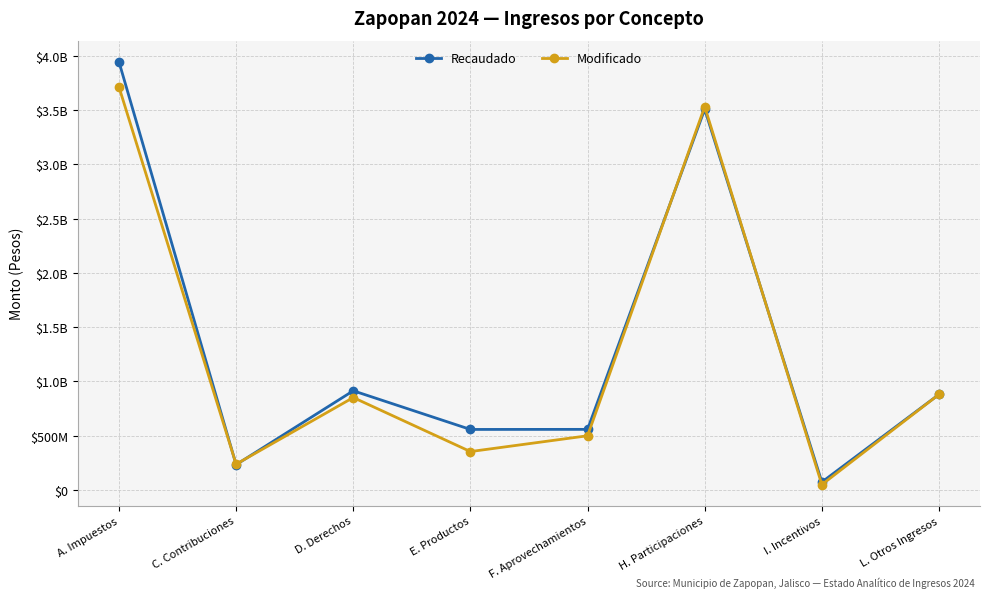

Is this an area chart (filled region under the line)?

No